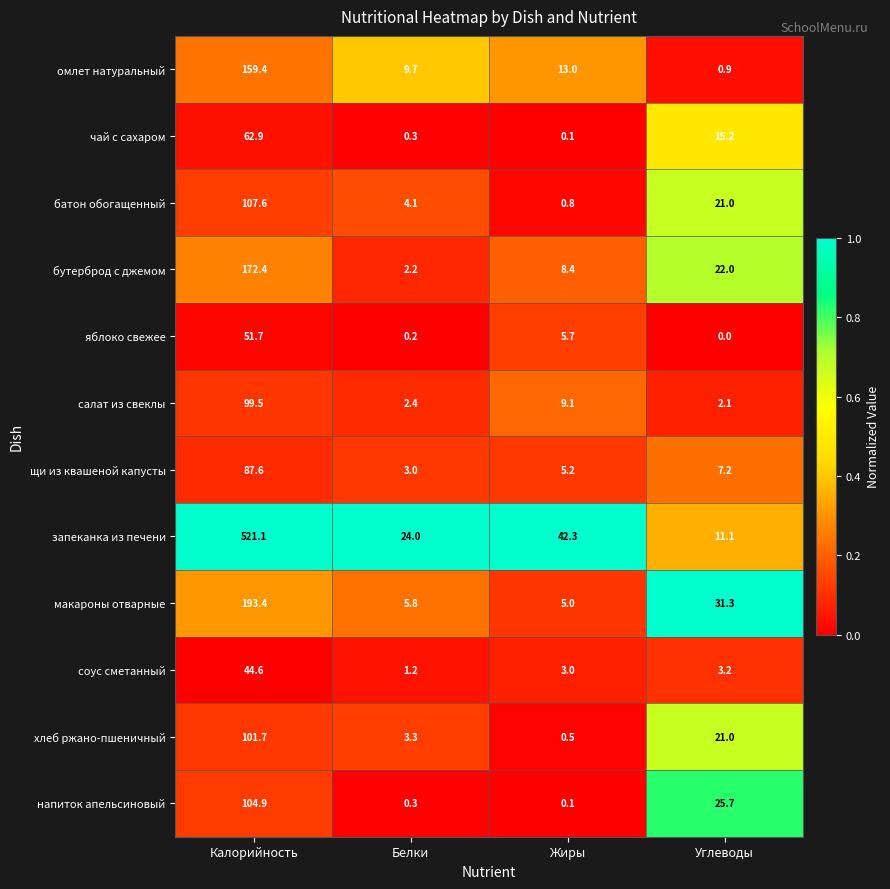

What is the greatest value displayed?

521.1